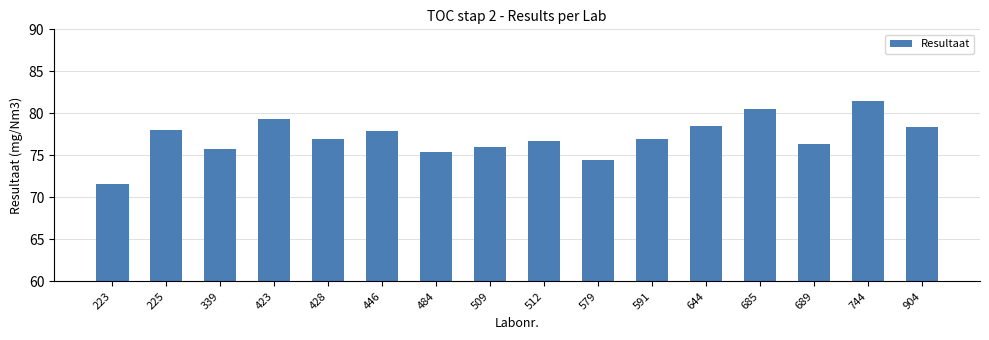

At which category does the chart reach its peak across all series?

744